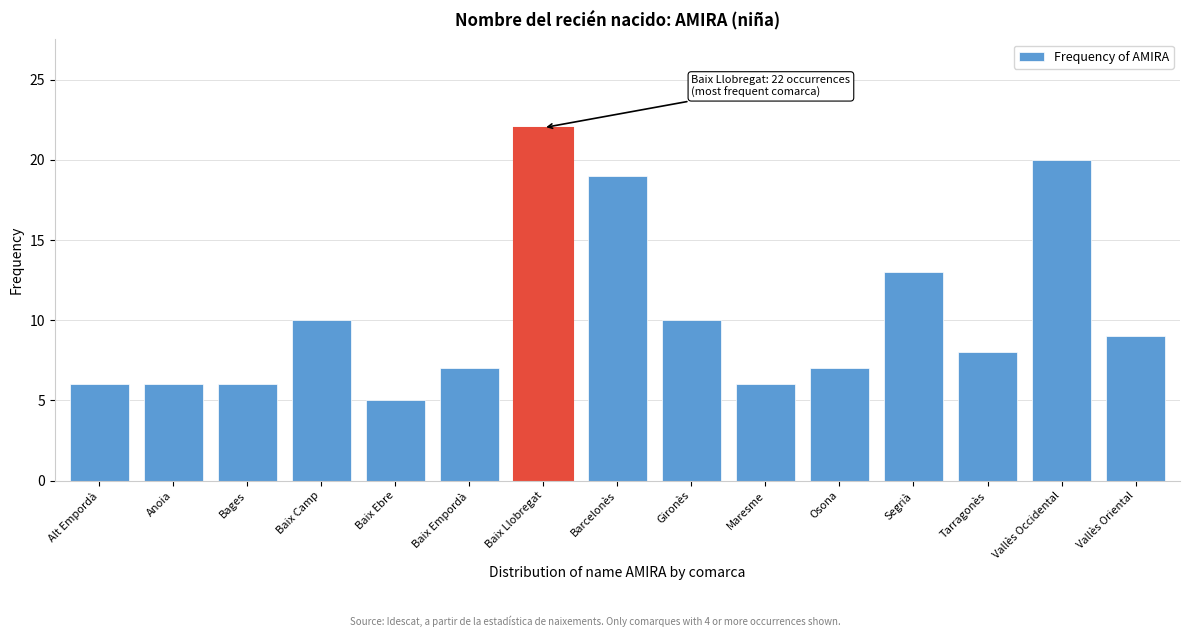

Reading left to right, transcribe all the data shown in this chart.

Alt Empordà=6	Anoia=6	Bages=6	Baix Camp=10	Baix Ebre=5	Baix Empordà=7	Baix Llobregat=22	Barcelonès=19	Gironès=10	Maresme=6	Osona=7	Segrià=13	Tarragonès=8	Vallès Occidental=20	Vallès Oriental=9